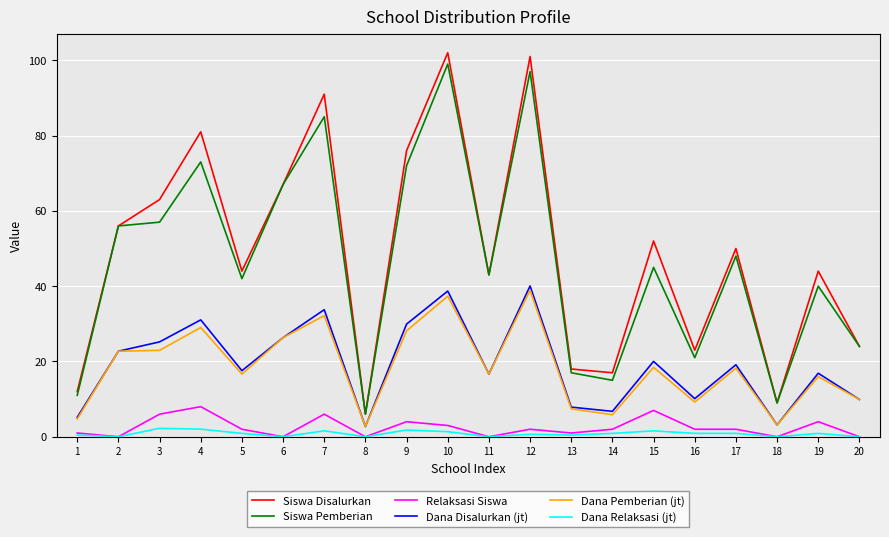

Where is the first local maximum for Dana Disalurkan (jt)?

4